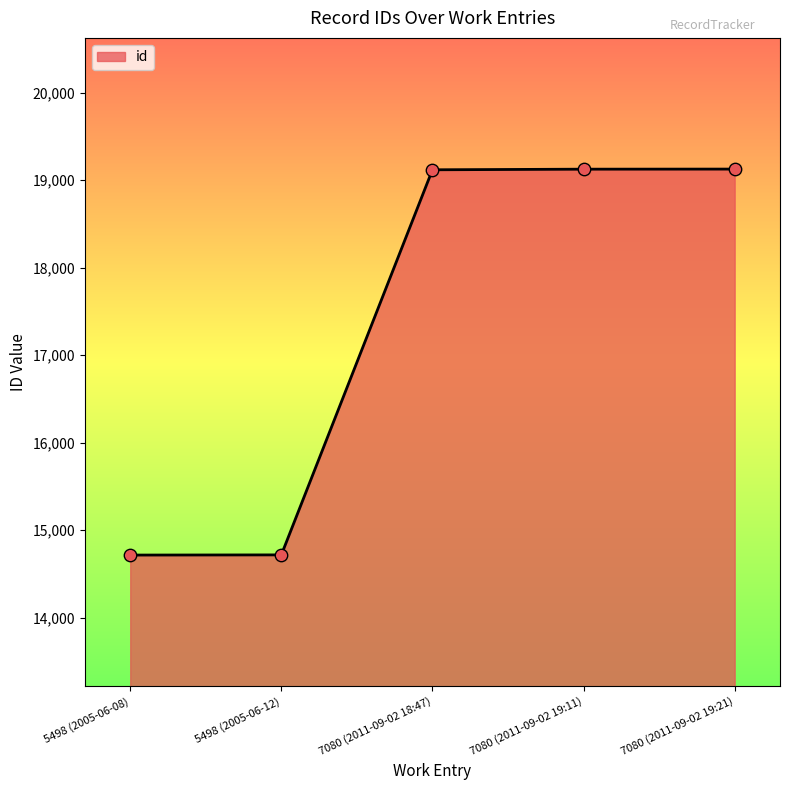

What is the ratio of the value at 5498 (2005-06-08) to the value at 7080 (2011-09-02 18:47)?

0.8